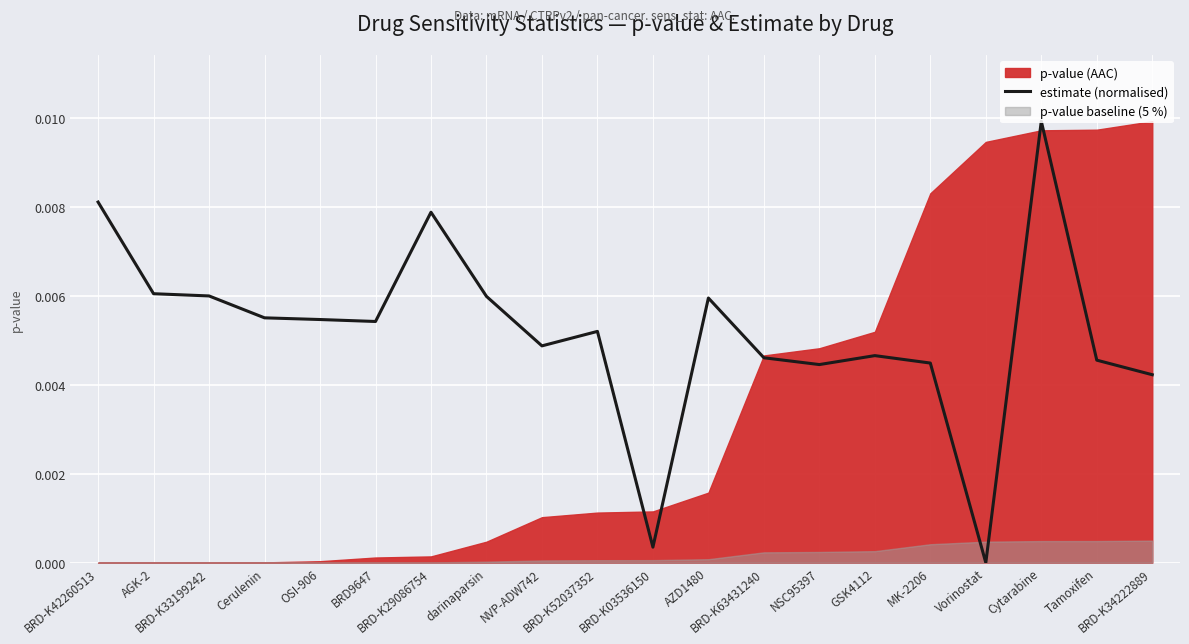

Reading left to right, what are all the values shown in this chart?

BRD-K42260513=0.0	AGK-2=0.0	BRD-K33199242=0.0	Cerulenin=0.0	OSI-906=0.0	BRD9647=0.0	BRD-K29086754=0.0	darinaparsin=0.0	NVP-ADW742=0.0	BRD-K52037352=0.0	BRD-K03536150=0.0	AZD1480=0.0	BRD-K63431240=0.0	NSC95397=0.0	GSK4112=0.0	MK-2206=0.0	Vorinostat=0.0	Cytarabine=0.0	Tamoxifen=0.0	BRD-K34222889=0.0